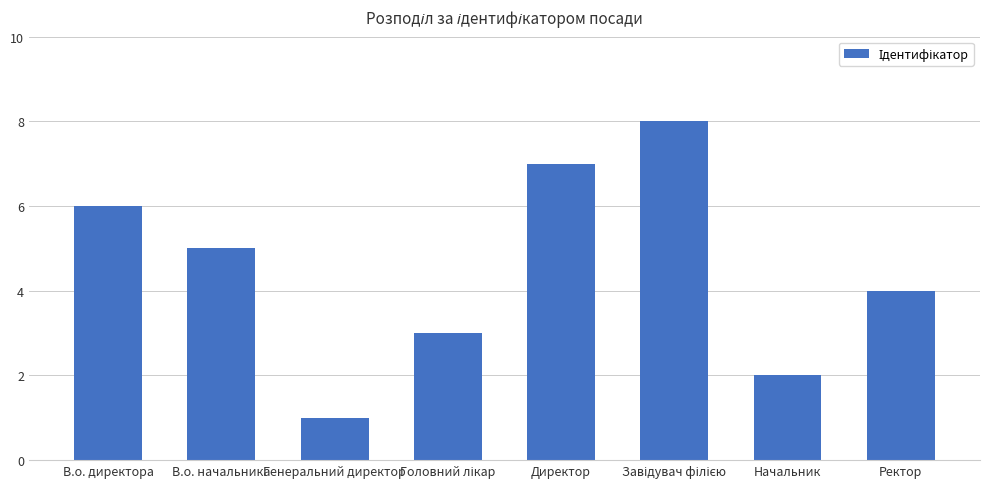

What is the smallest value displayed?

1